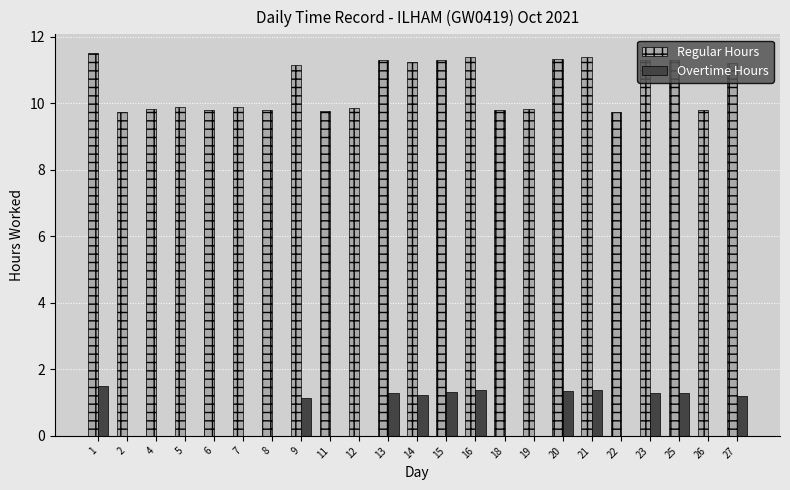

What is the highest value of the Regular Hours series?

11.5